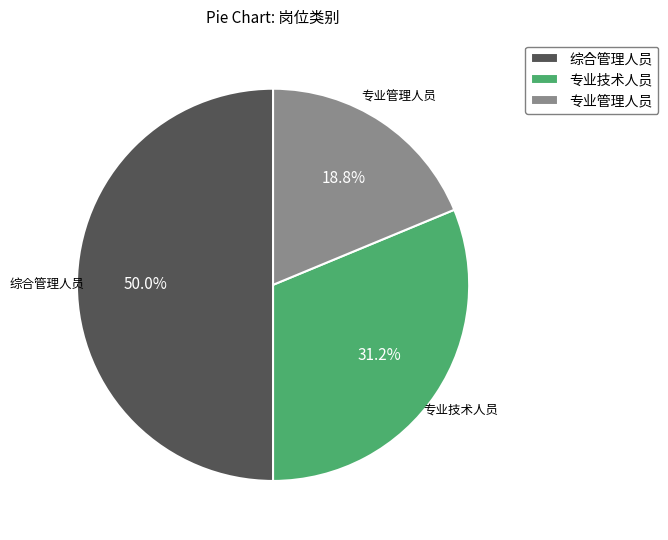

Rank the categories by value from highest to lowest.

综合管理人员, 专业技术人员, 专业管理人员